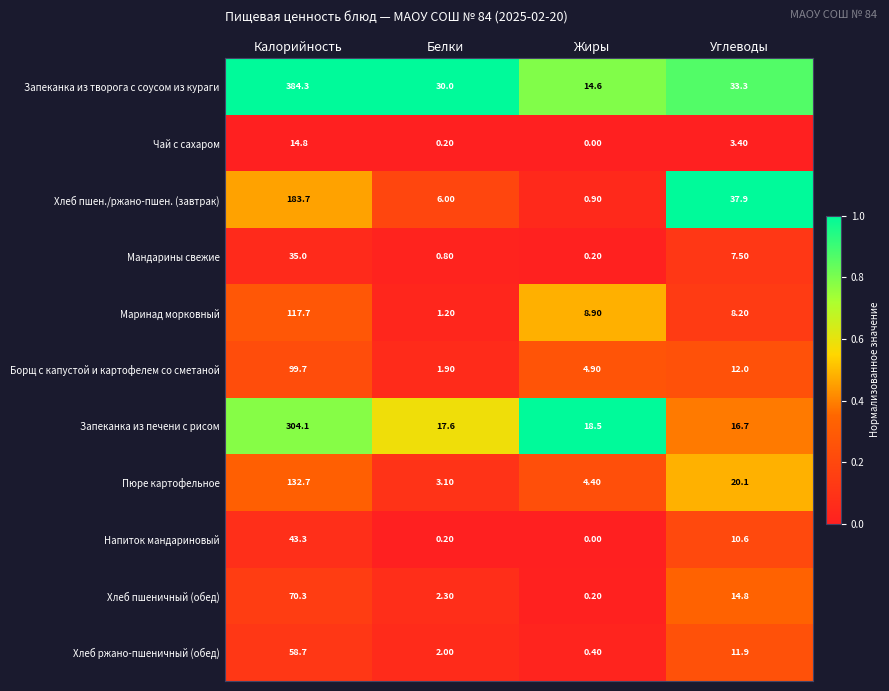

At which label does Хлеб ржано-пшеничный (обед) reach its minimum?

Жиры